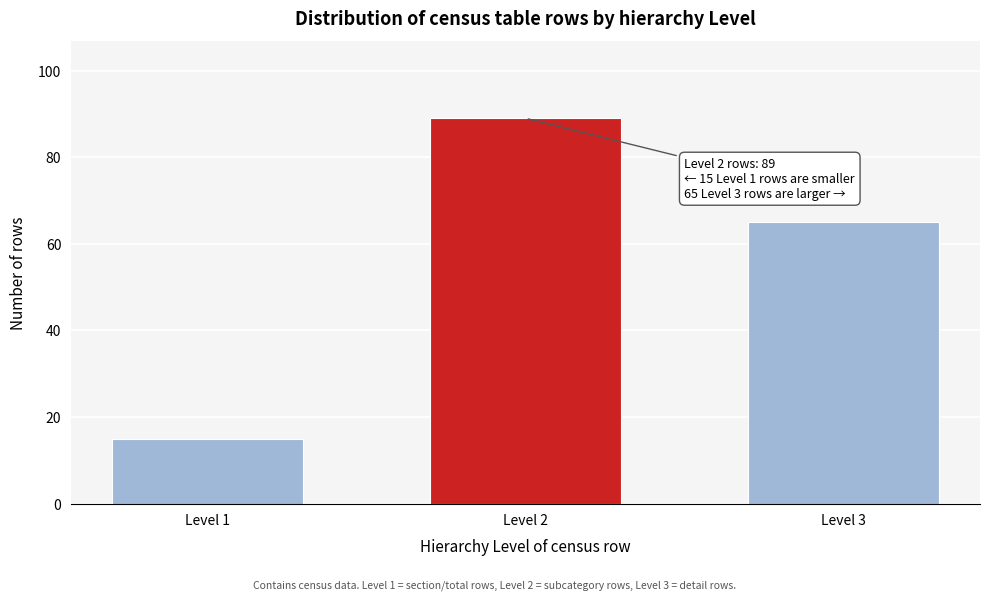

Reading right to left, transcribe all the data shown in this chart.

Level 3=65	Level 2=89	Level 1=15